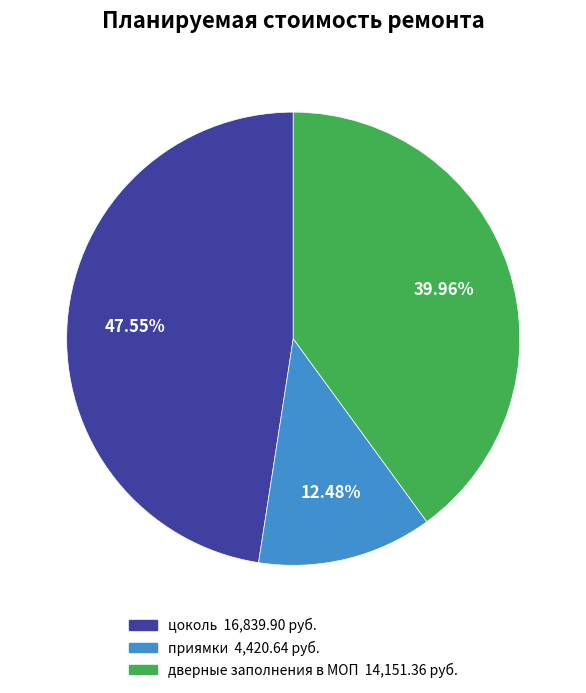

Approximately how many times larger is the value at дверные заполнения в МОП compared to цоколь?

0.8